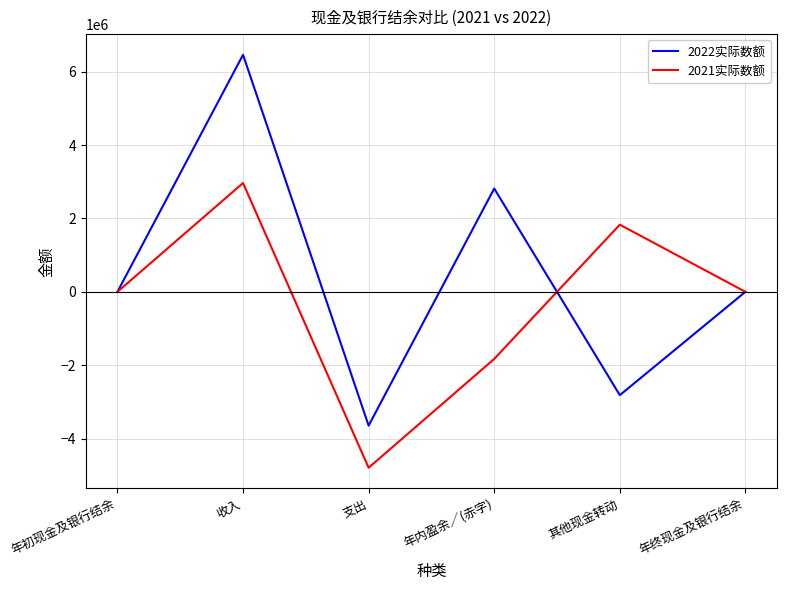

Rank the series at 年内盈余／(赤字) from highest to lowest value.

2022实际数额, 2021实际数额